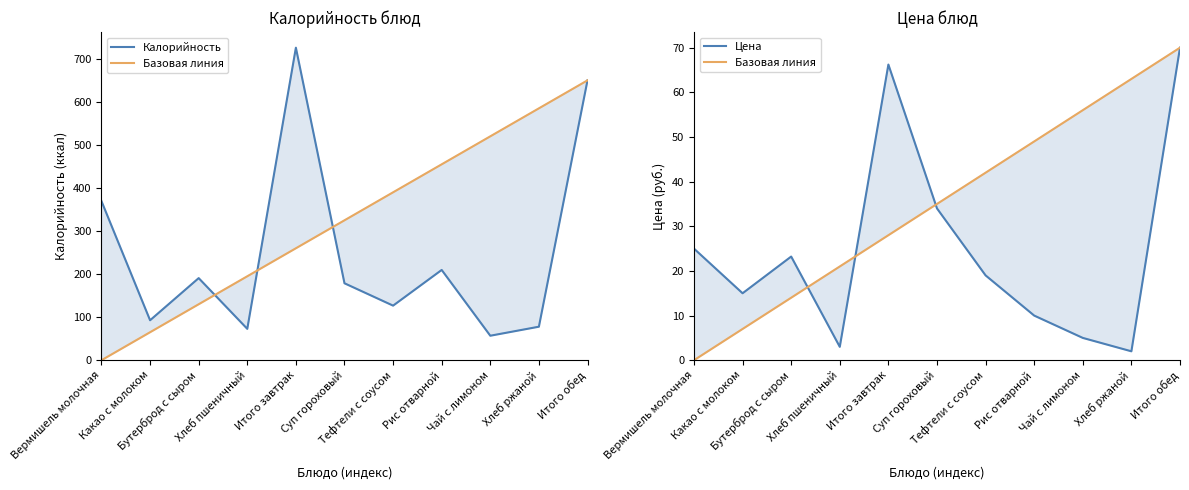

Which has a higher value, Хлеб пшеничный or Итого завтрак?

Итого завтрак